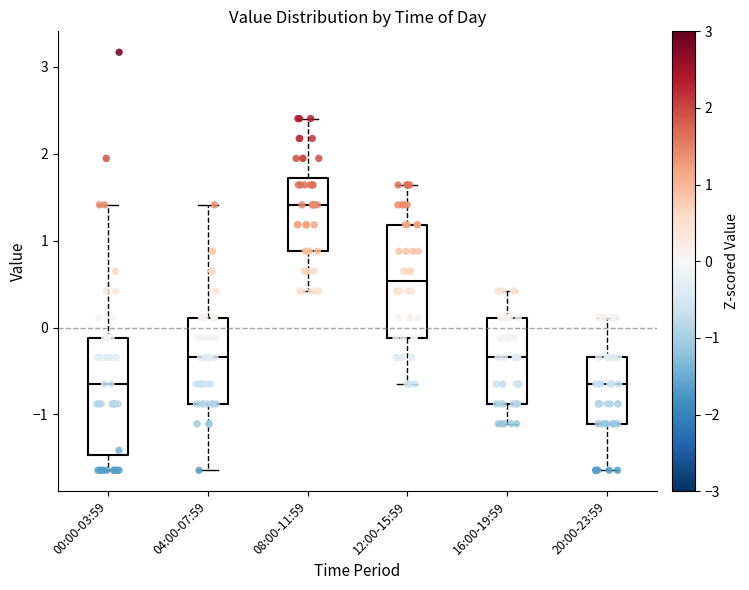

Reading left to right, transcribe this box plot: for each box, give where its median line is, the range the box spans, and where its two whiskers end, as read against the y-axis. The values are not printed on the chart, so give them approximately, as read against the axis.

00:00-03:59: median -0.6, box -1.5 to -0.1, whiskers -1.6 to 1.4
04:00-07:59: median -0.3, box -0.9 to 0.1, whiskers -1.6 to 1.4
08:00-11:59: median 1.4, box 0.9 to 1.7, whiskers 0.4 to 2.4
12:00-15:59: median 0.5, box -0.1 to 1.2, whiskers -0.6 to 1.6
16:00-19:59: median -0.3, box -0.9 to 0.1, whiskers -1.1 to 0.4
20:00-23:59: median -0.6, box -1.1 to -0.3, whiskers -1.6 to 0.1